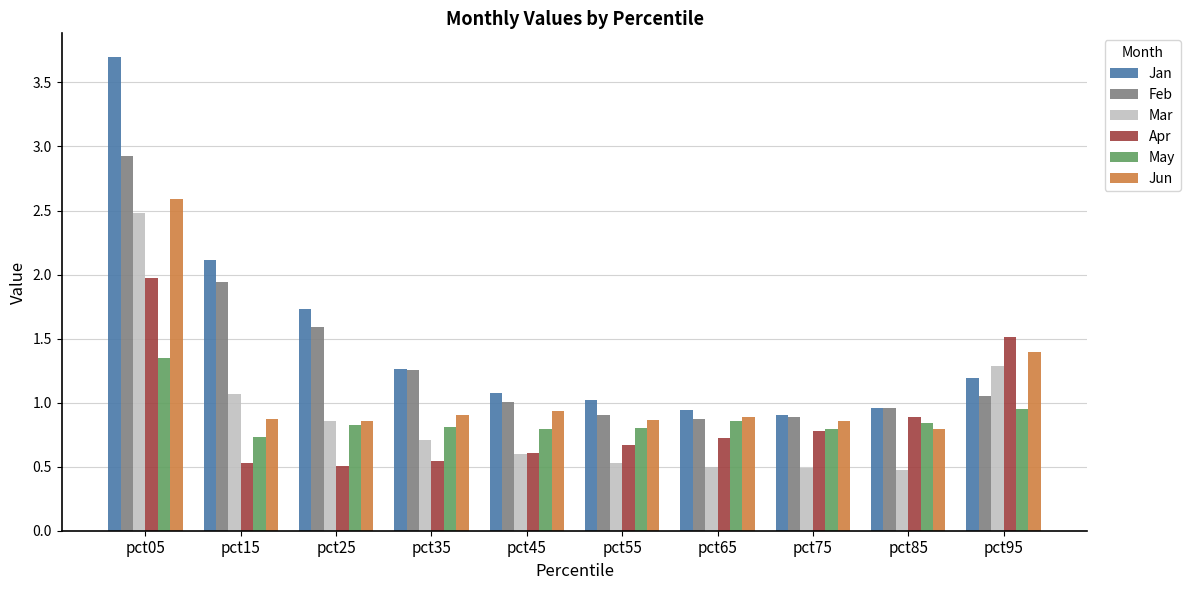

What is the difference between the maximum and second lowest values in the Jan series?

2.8